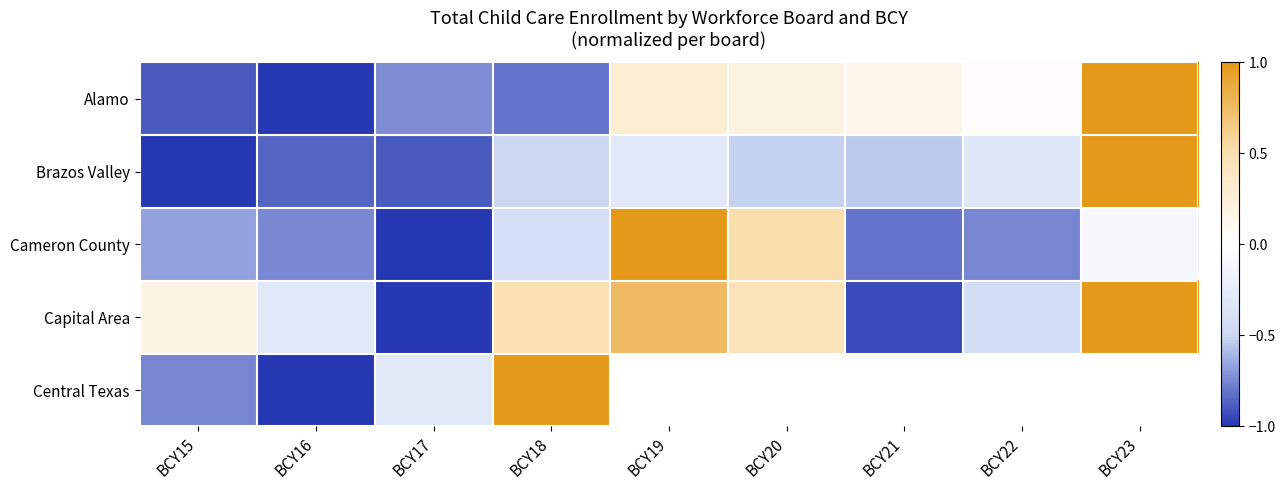

Where is Central Texas nearest to the value 0?

BCY17